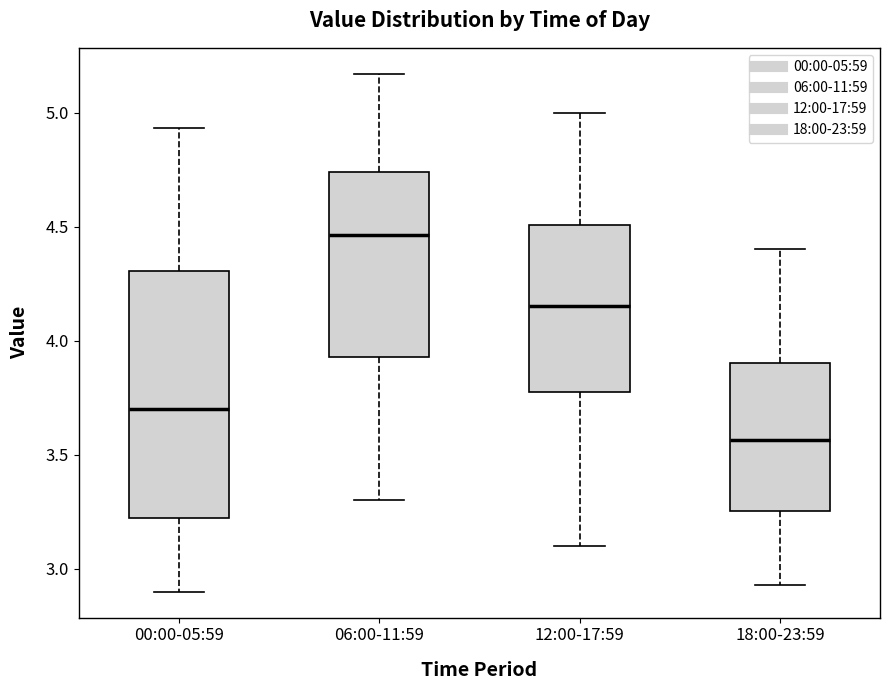

Comparing the boxes themselves (not the whiskers), which one is the tallest?

00:00-05:59